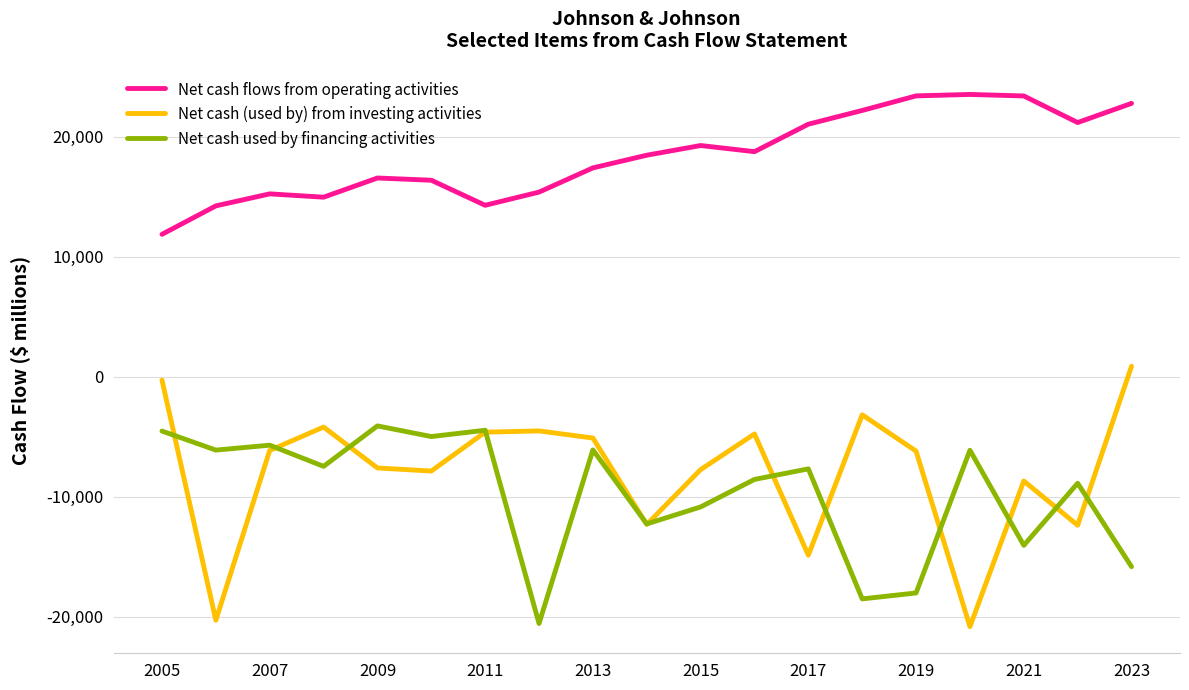

True or false: Net cash used by financing activities and Net cash (used by) from investing activities cross at least once.

True